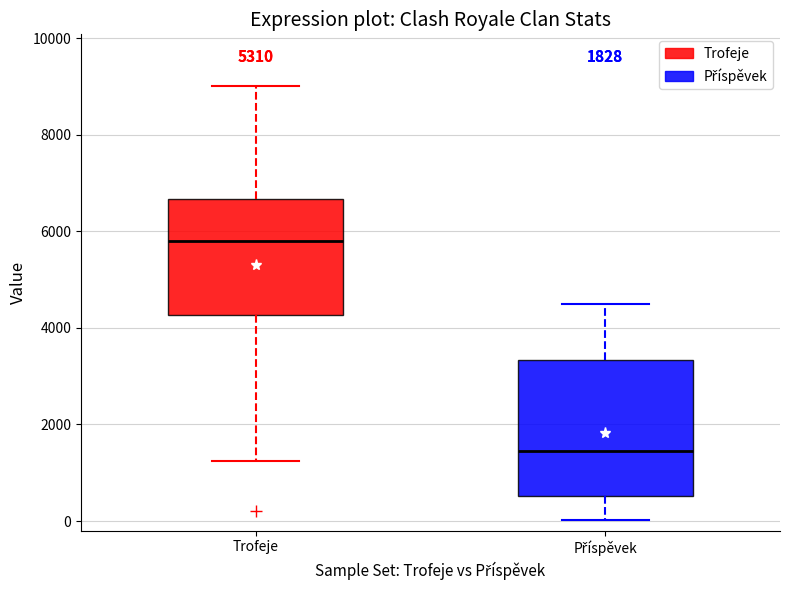

Which box's median line is the lowest?

Příspěvek